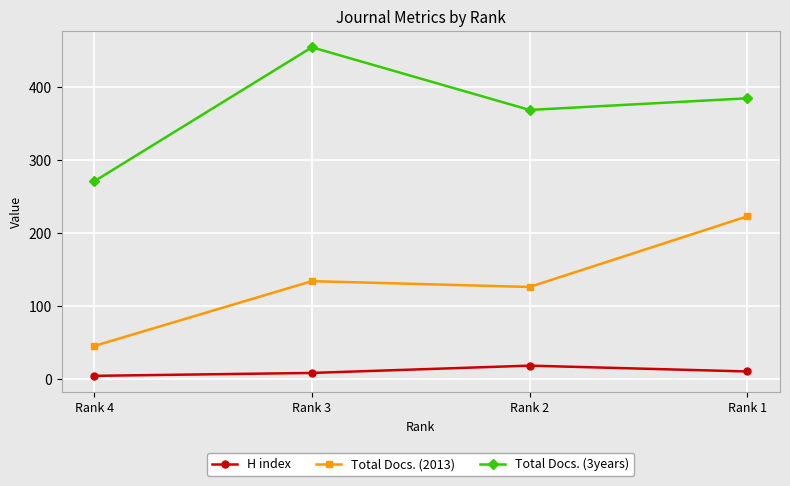

Between Rank 2 and Rank 1, which series saw the biggest shift?

Total Docs. (2013)